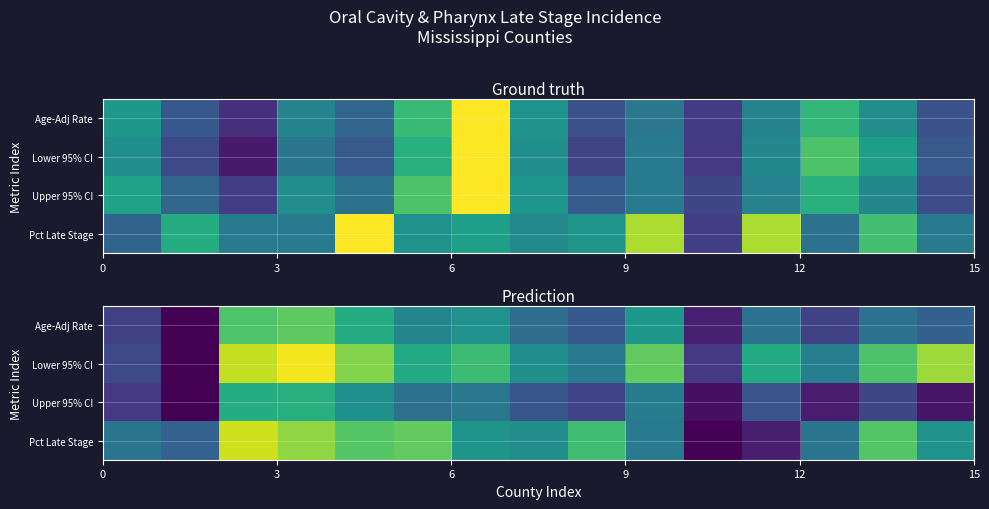

Which series has the widest spread of values?

Lower 95% CI